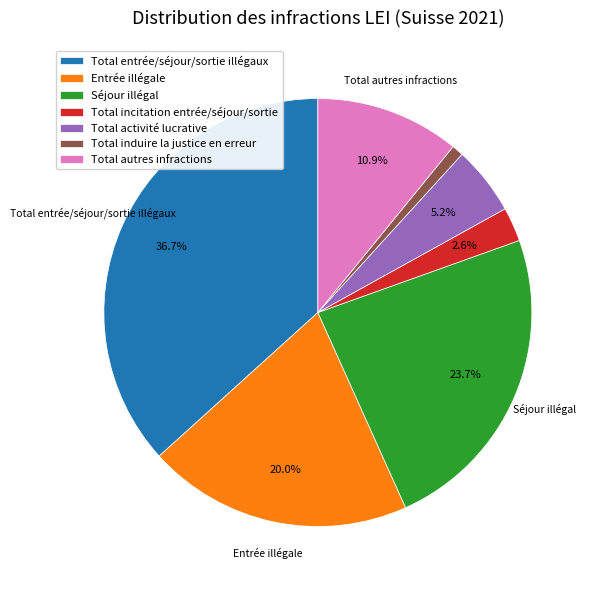

Rank the categories by value from lowest to highest.

Total induire la justice en erreur, Total incitation entrée/séjour/sortie, Total activité lucrative, Total autres infractions, Entrée illégale, Séjour illégal, Total entrée/séjour/sortie illégaux